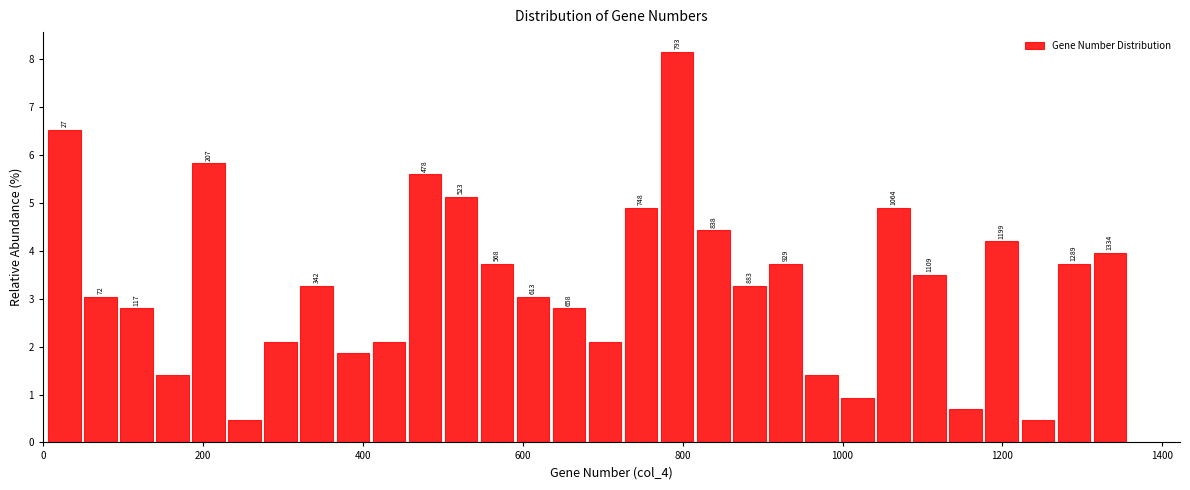

Around what value on the x-axis is the tallest bar? Give the approximate position of its centre, as read against the axis.

800